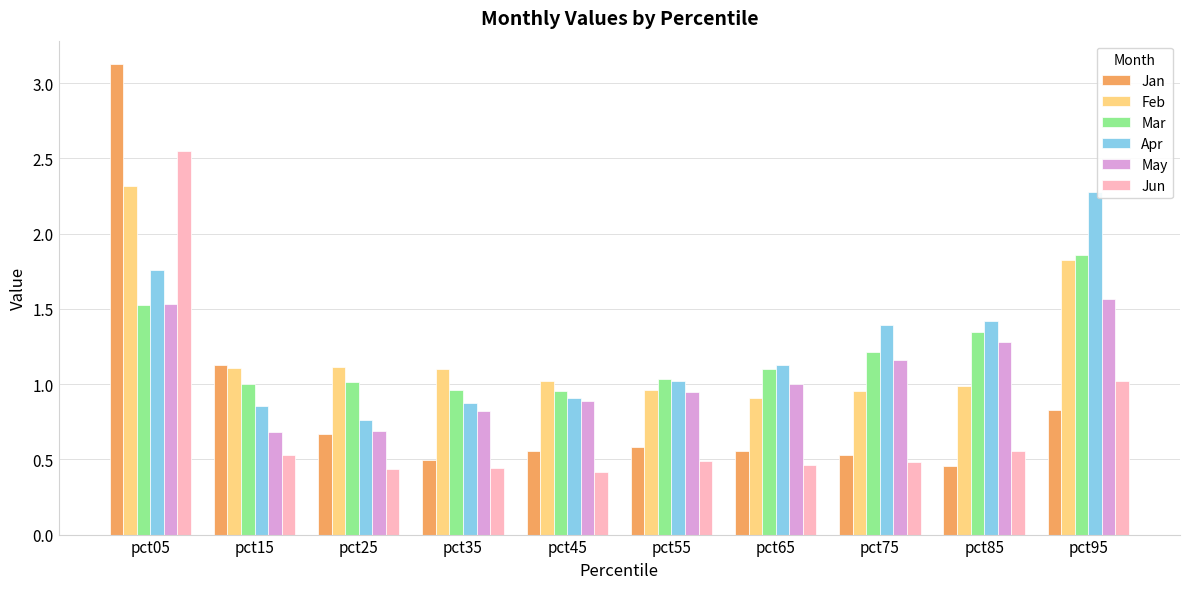

Is it true that Mar equals 1.5 at pct05?

True